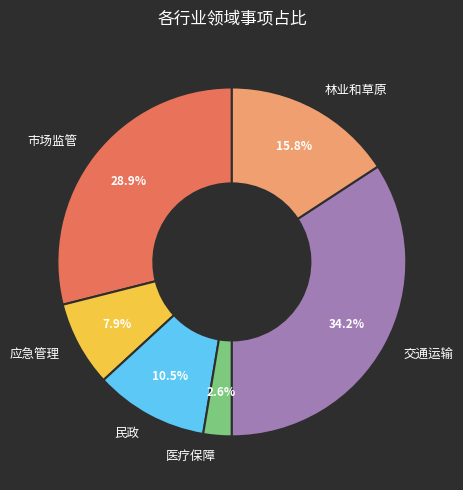

Is there any slice that represents more than half of the pie?

No